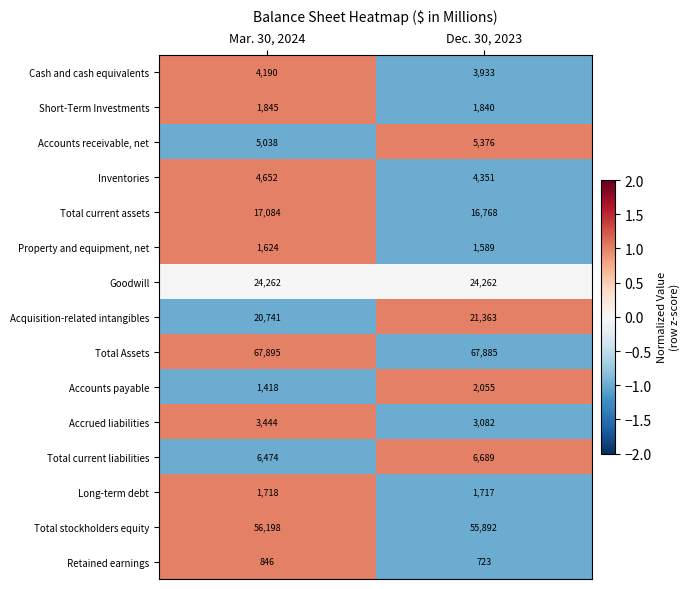

What is the sum of all Total current assets values?

33852